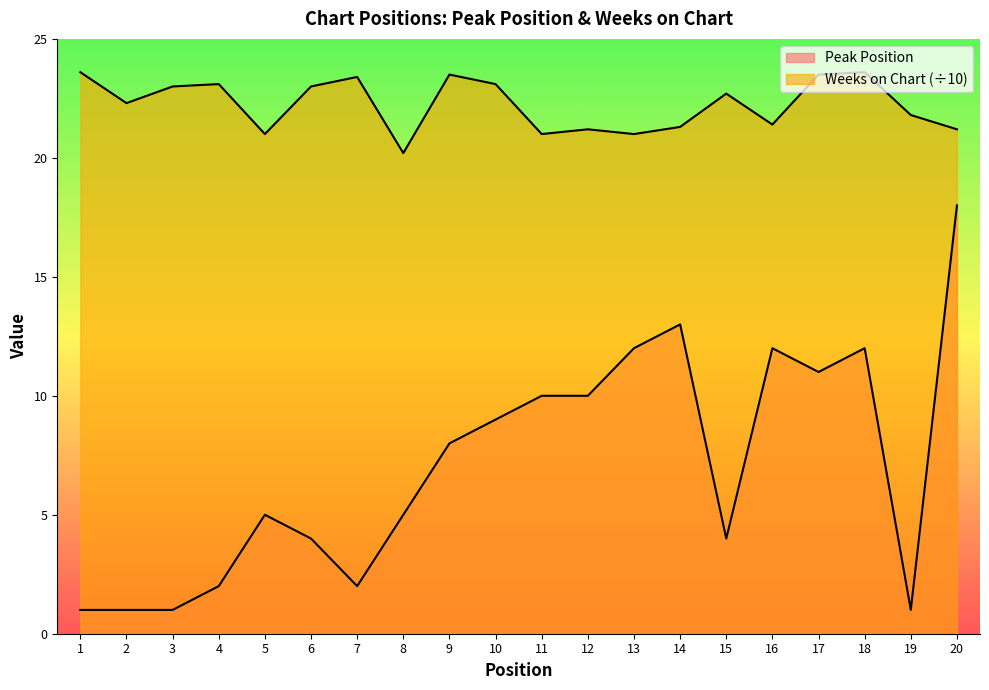

What are all the series names shown in the legend?

Peak Position, Weeks on Chart